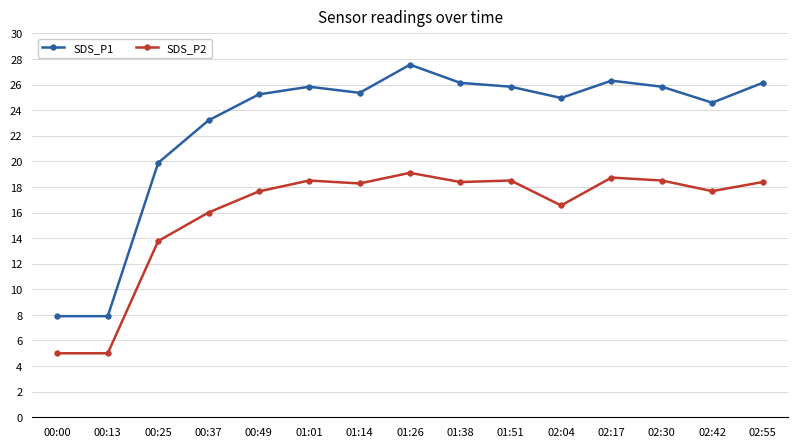

True or false: SDS_P1 and SDS_P2 cross at least once.

False